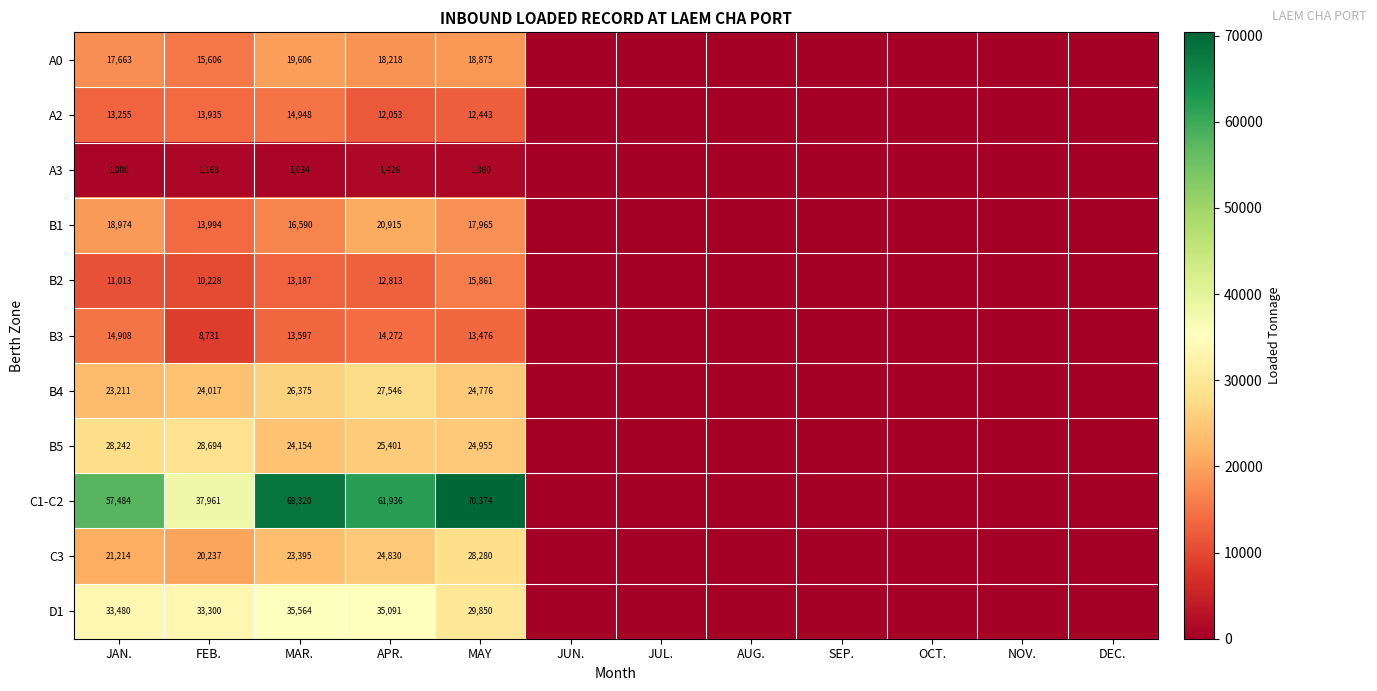

The value of C1-C2 at MAR. is 68320. True or false?

True